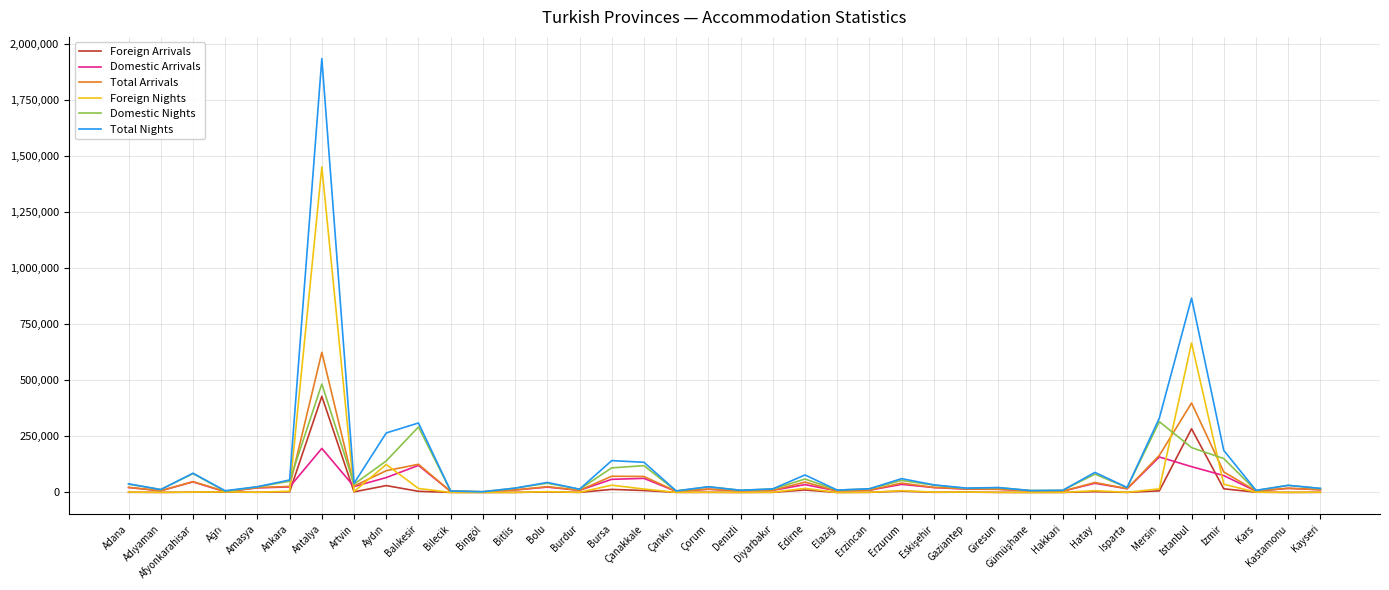

Rank the series by their maximum value, from lowest to highest.

Domestic Arrivals, Foreign Arrivals, Domestic Nights, Total Arrivals, Foreign Nights, Total Nights